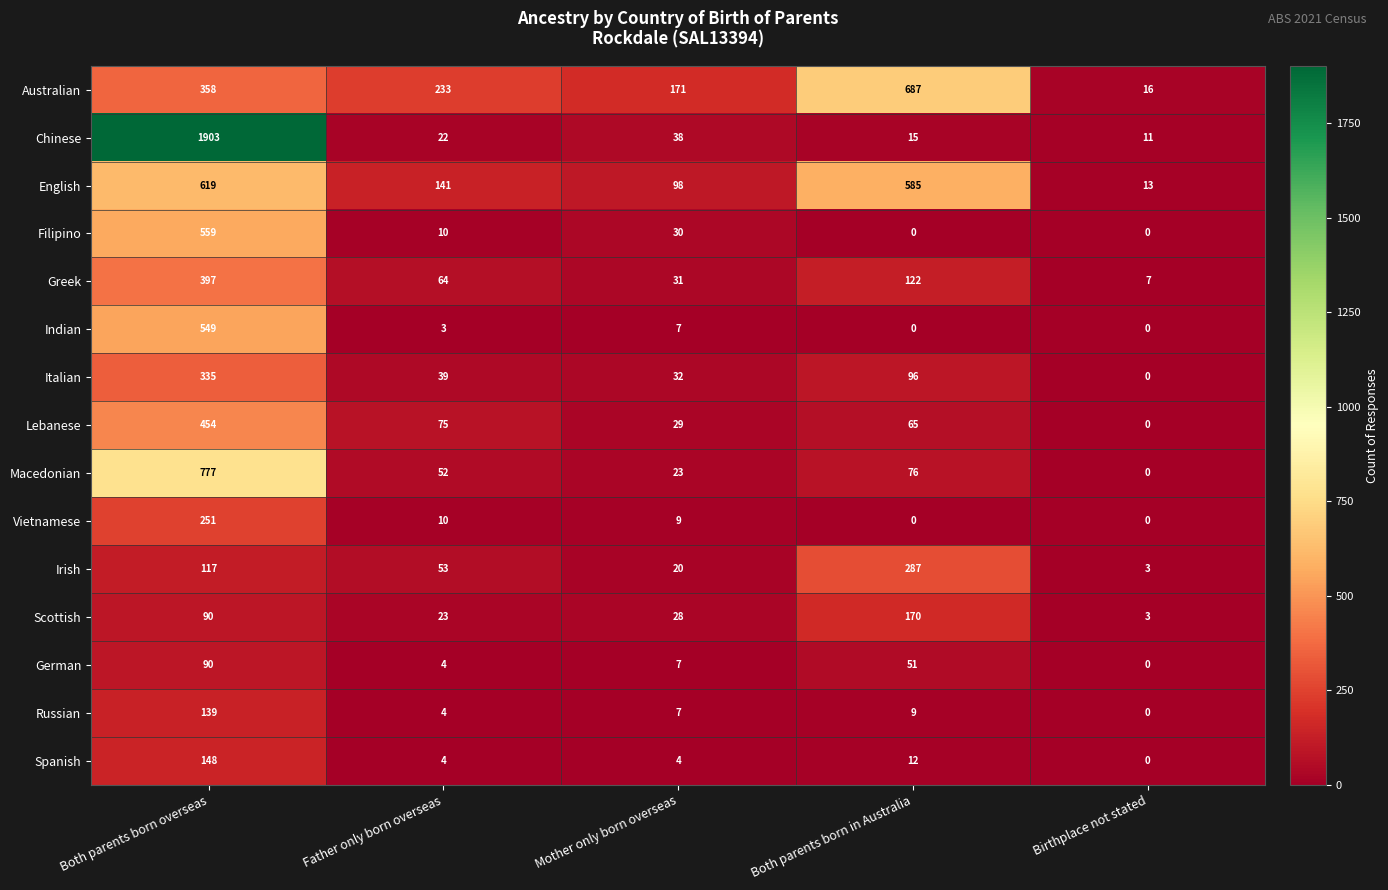

Where is English nearest to the value 316?

Father only born overseas